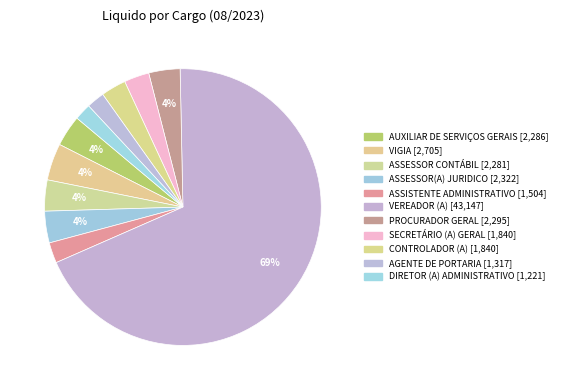

What is the change in value from ASSESSOR(A) JURIDICO to CONTROLADOR (A)?

-481.9